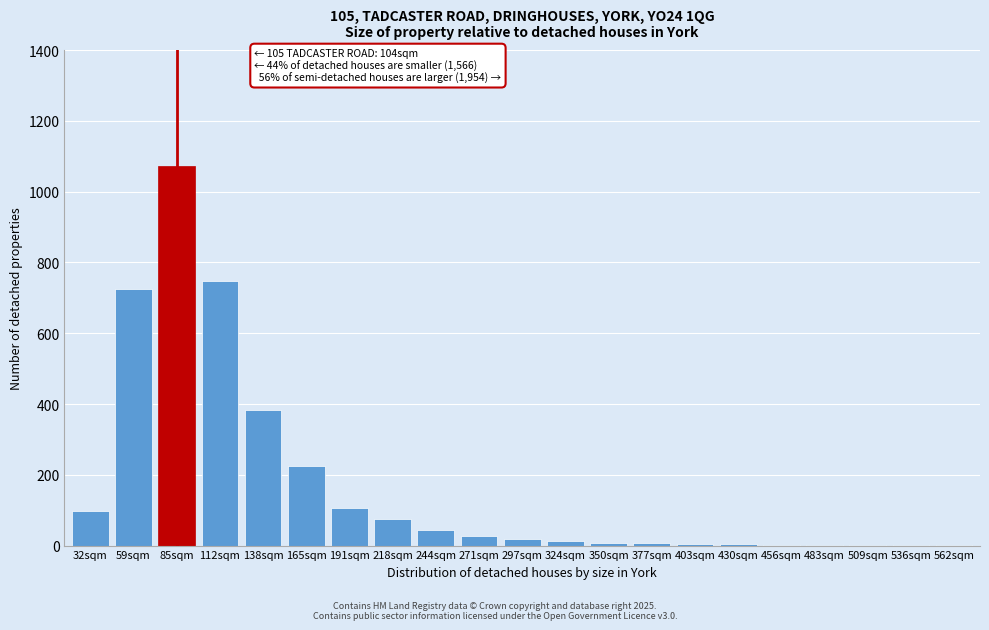

Where is the data nearest to the value 536?

138sqm